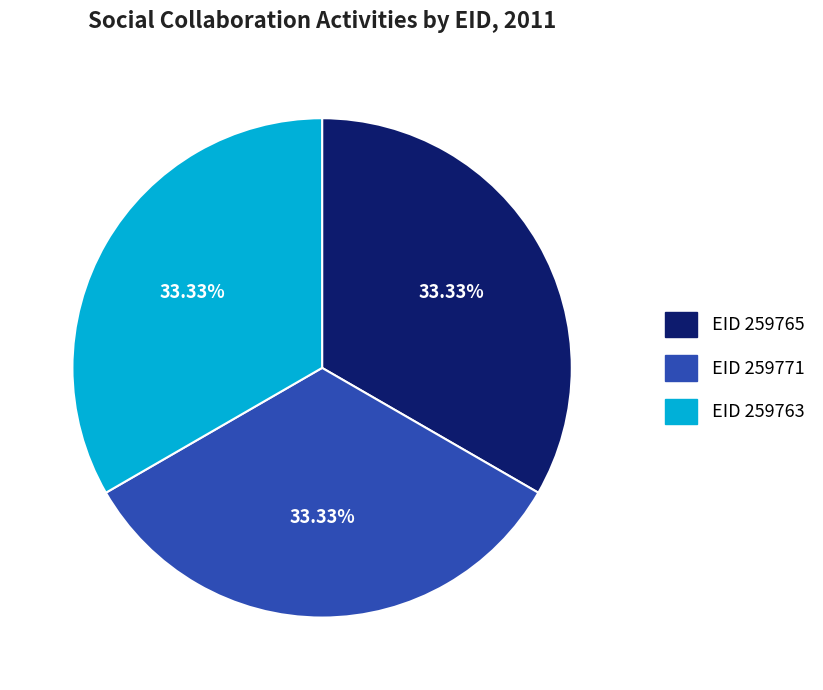

Is there any slice that represents more than half of the pie?

No